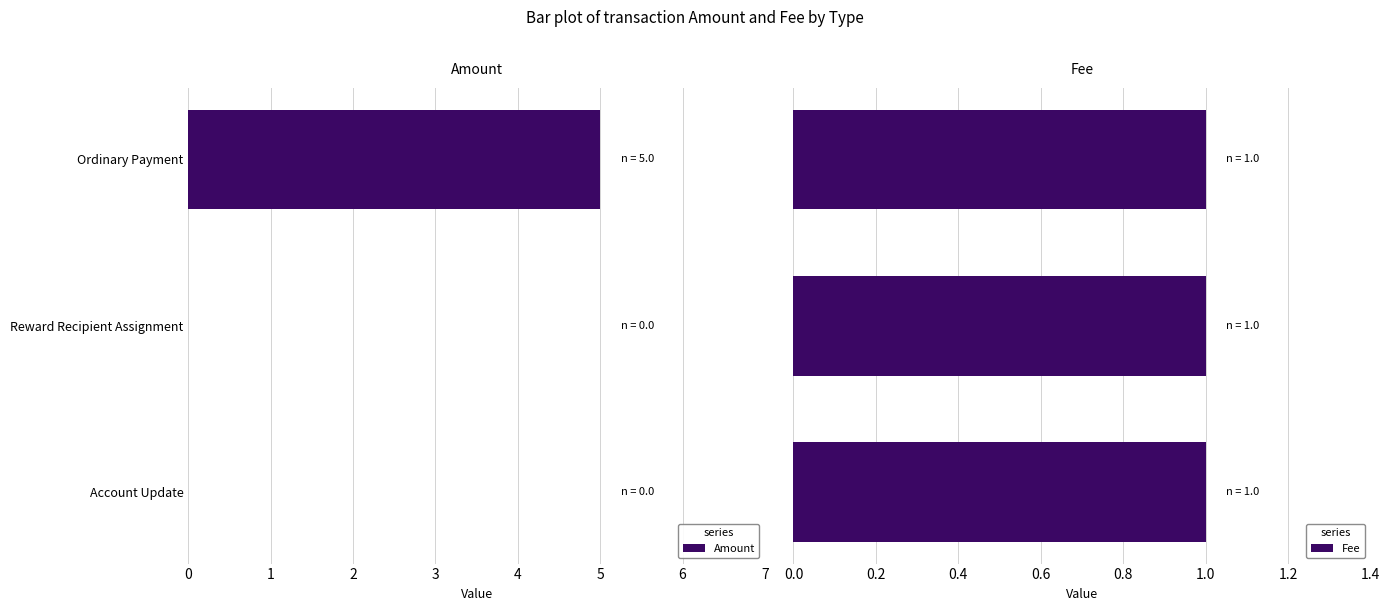

What are all the series names shown in the legend?

Amount, Fee